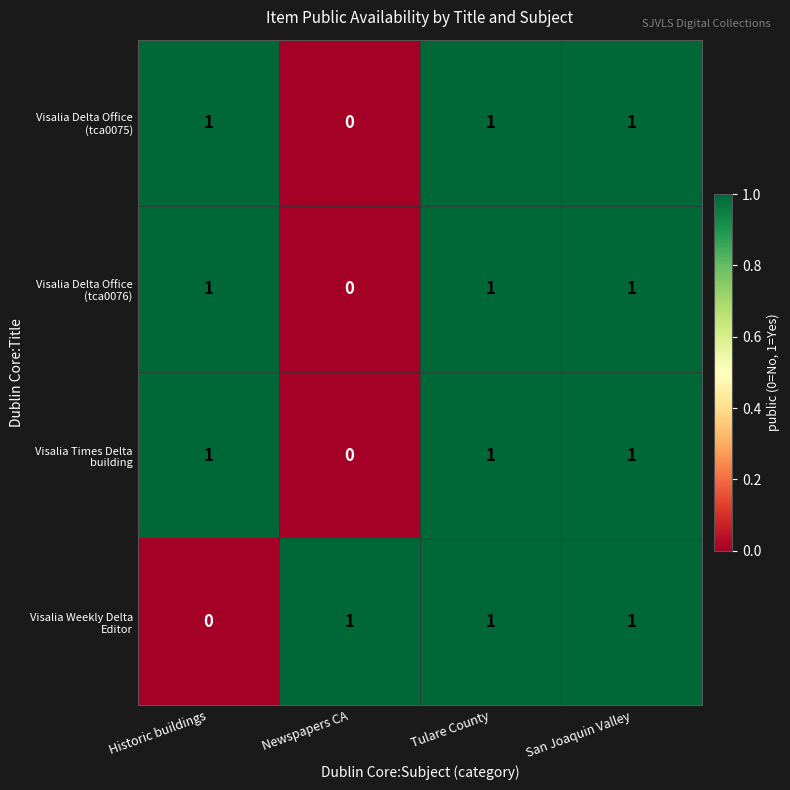

At how many categories does at least one series exceed 0?

4